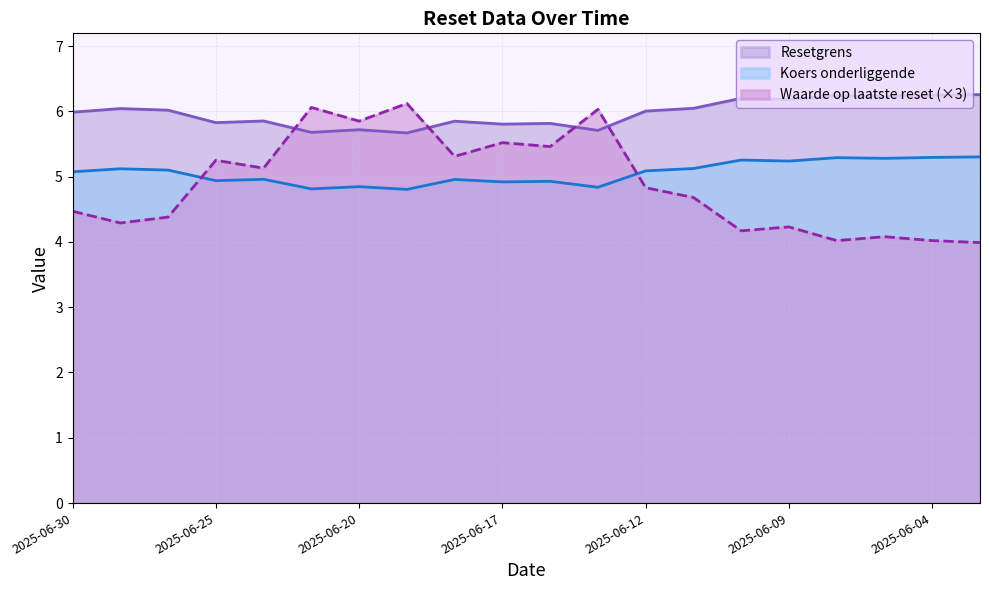

How many interior local valleys does the Koers onderliggende series have?

7